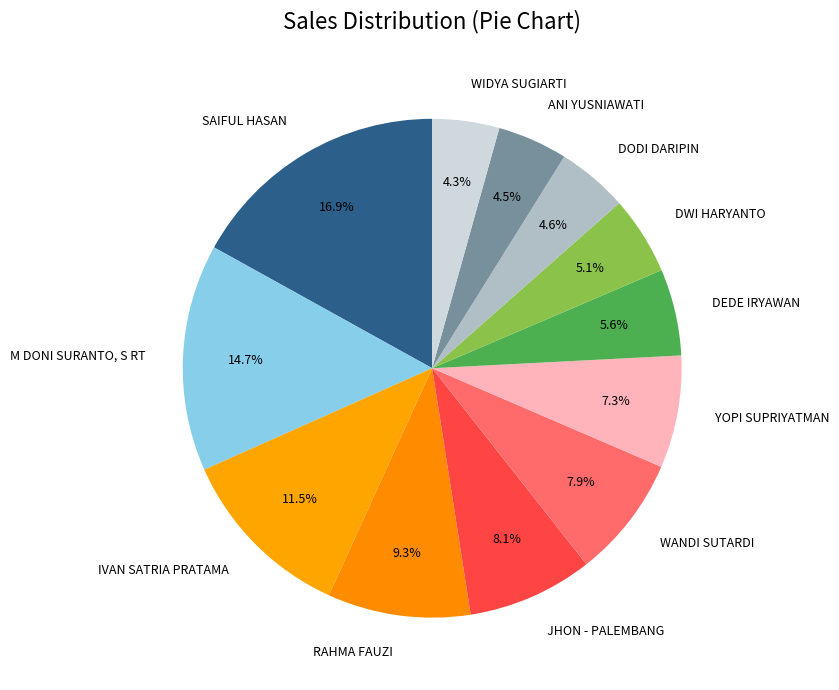

Is it true that RAHMA FAUZI is 9% of the pie?

True